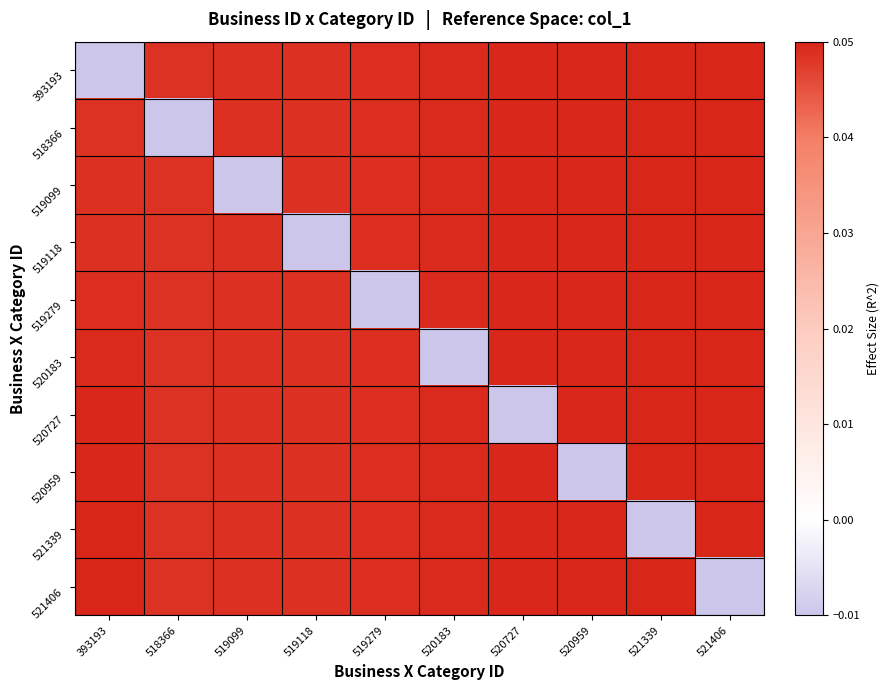

Which has a higher value, 519279 or 518366?

519279